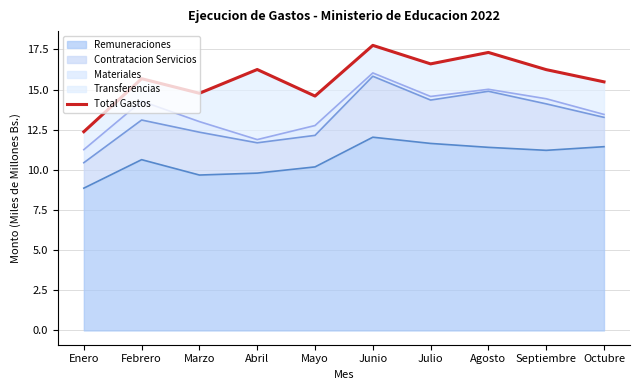

Rank the series at Septiembre from highest to lowest value.

Transferencias (line), Total Gastos, Materiales (line), Contratacion Servicios (line), Remuneraciones (line)